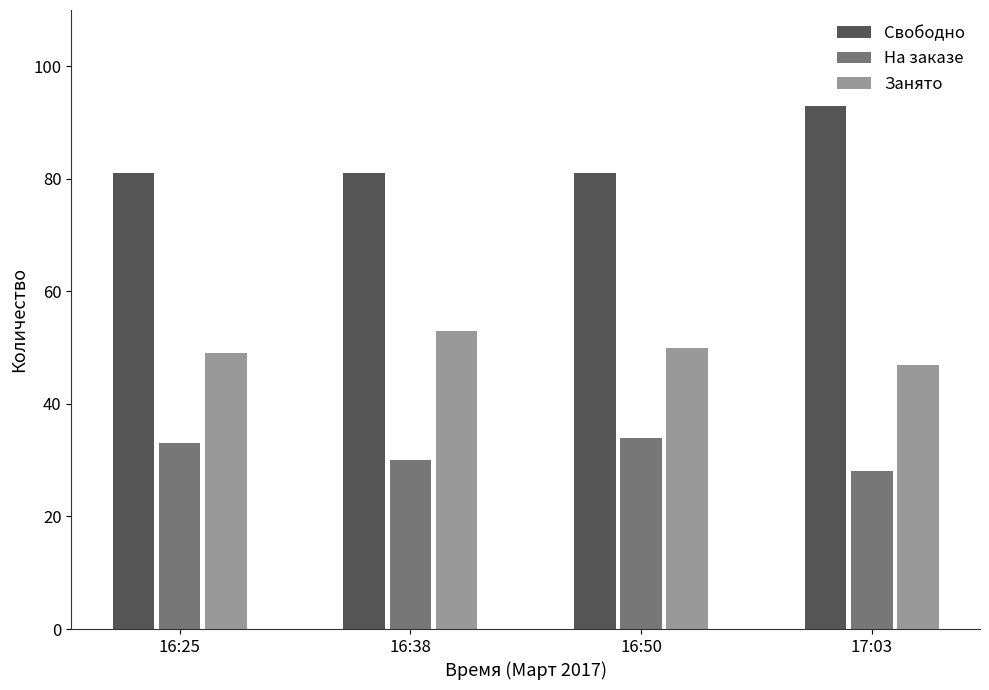

What is the total value across all series at 16:25?

163